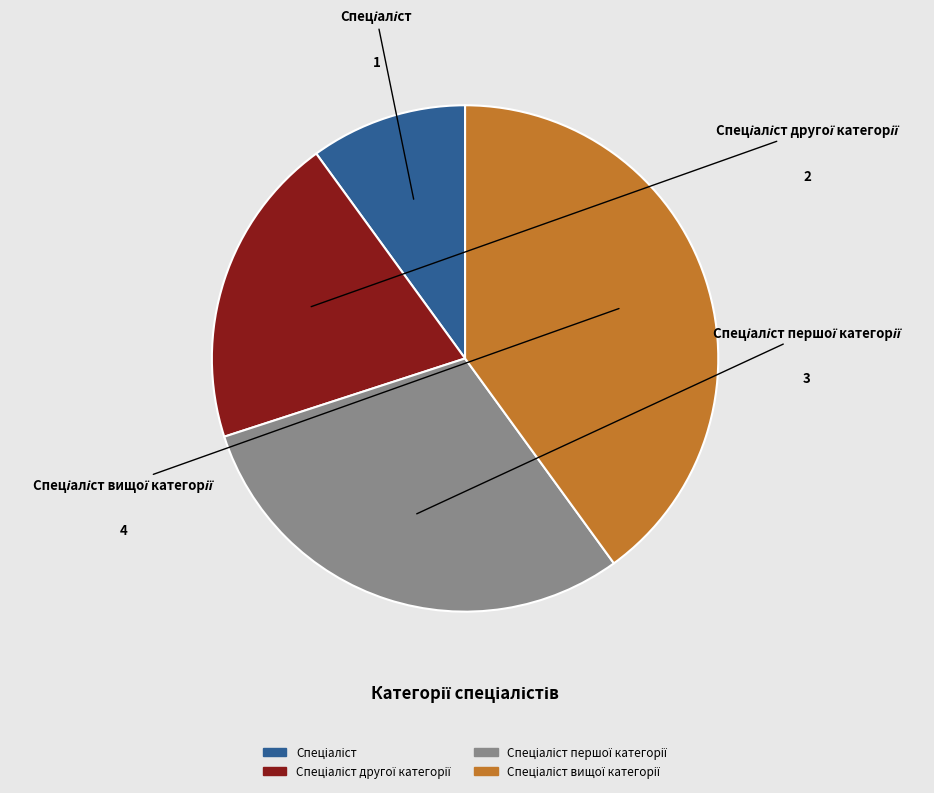

The Спеціаліст slice represents 20% of the pie. True or false?

False